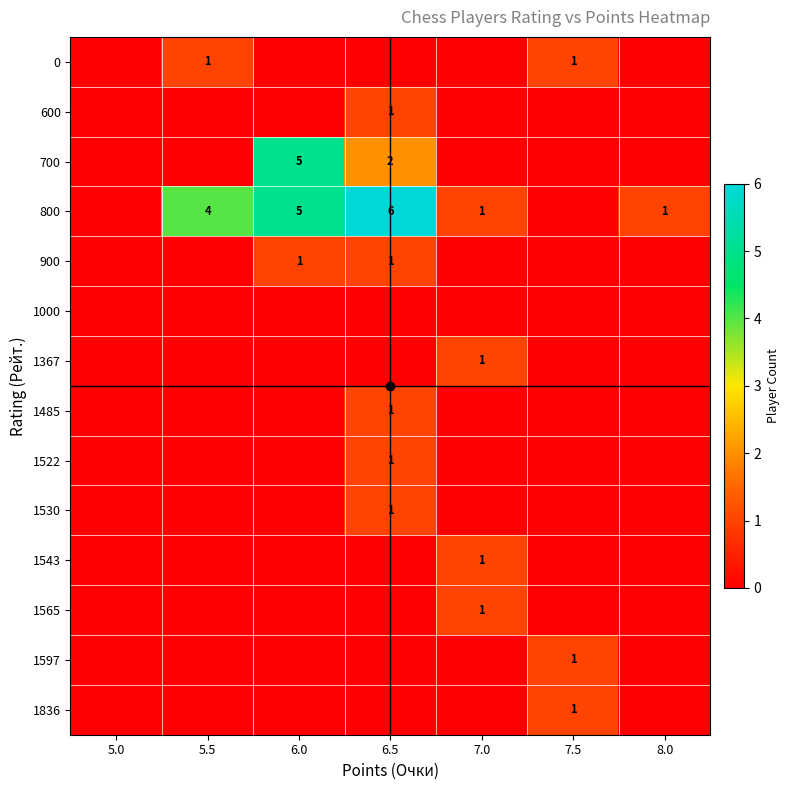

The 600 series shows 1 at 6.5. True or false?

True